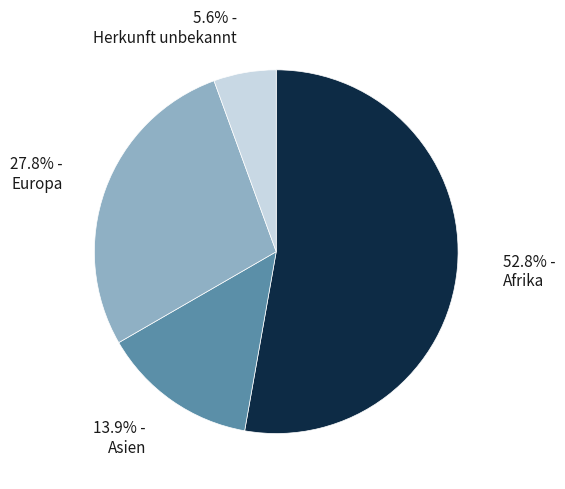

Between 5.6% - Herkunft unbekannt and 52.8% - Afrika, which is larger?

52.8% - Afrika